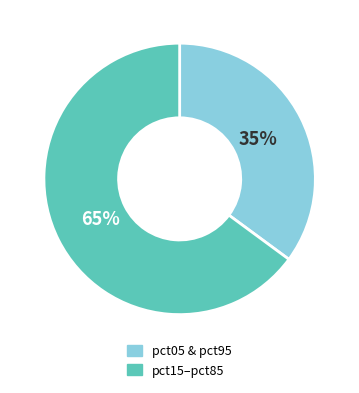

How many slices are in this pie chart?

2